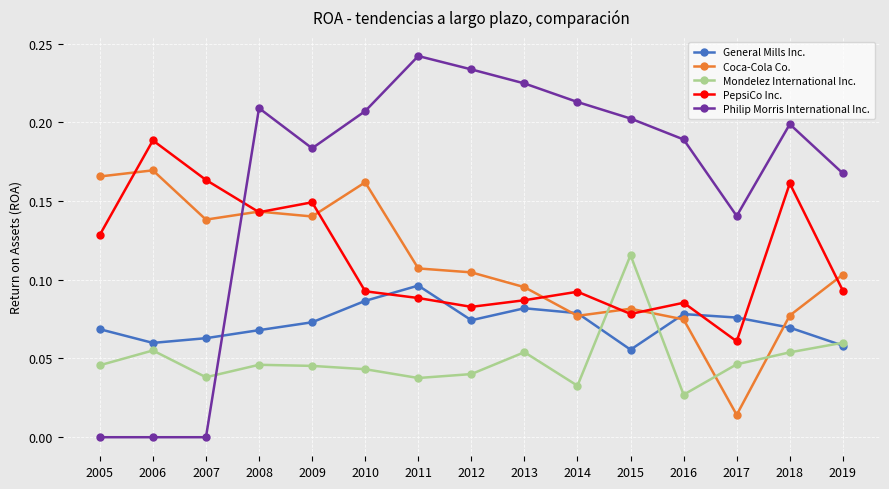

Is the value of PepsiCo Inc. at 2012 greater than the value of Philip Morris International Inc. at 2012?

No